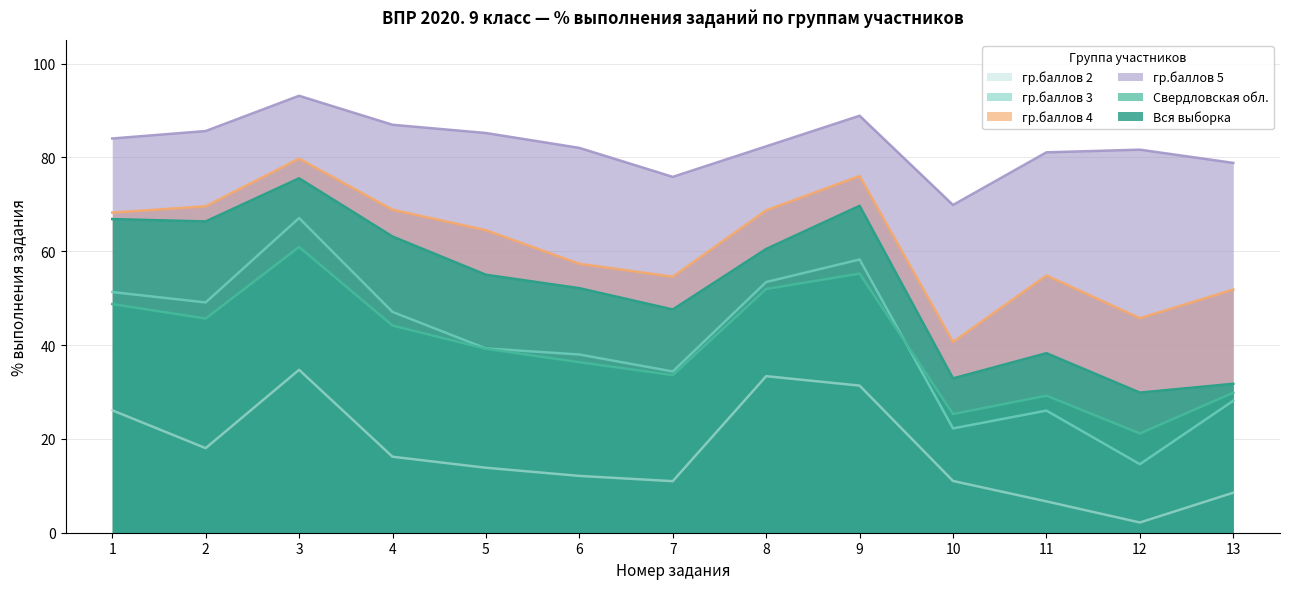

True or false: гр.баллов 5 and Свердловская обл. cross at least once.

False